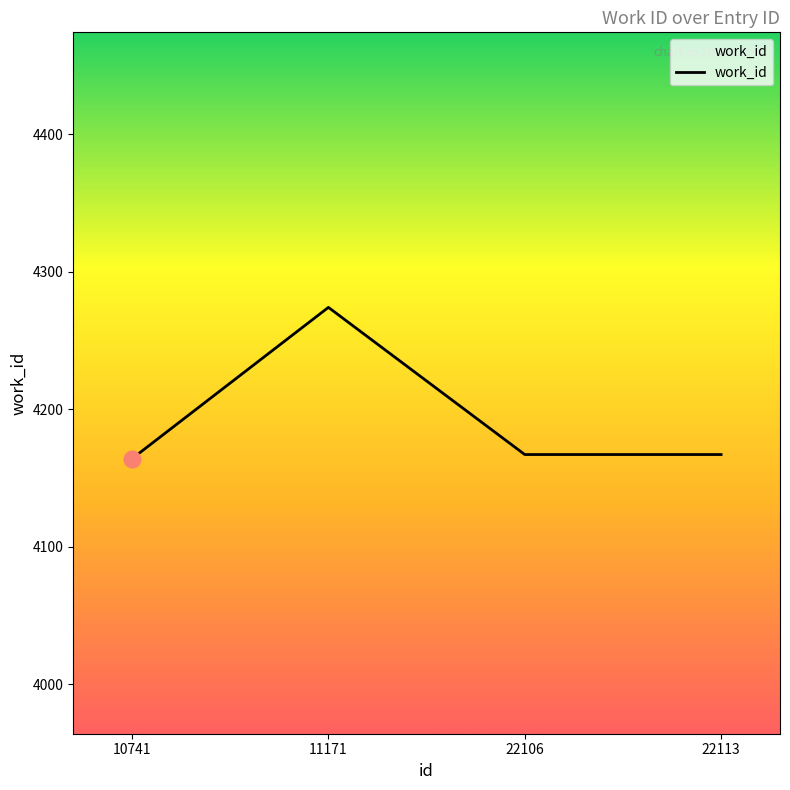

Approximately how many times larger is the value at 22106 compared to 11171?

1.0